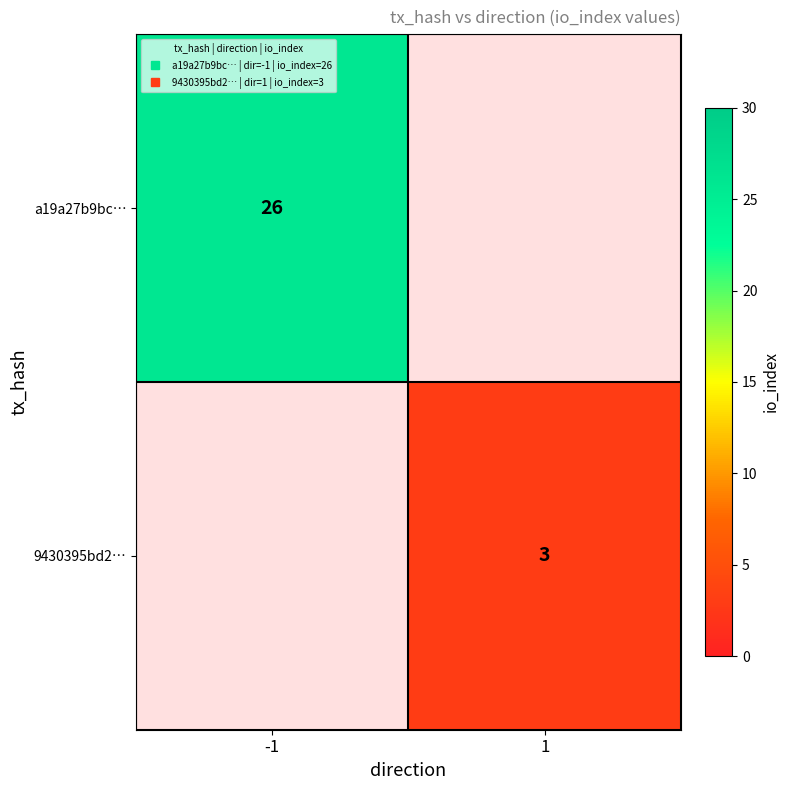

Which category has the lowest value in the a19a27b9bc… series?

-1